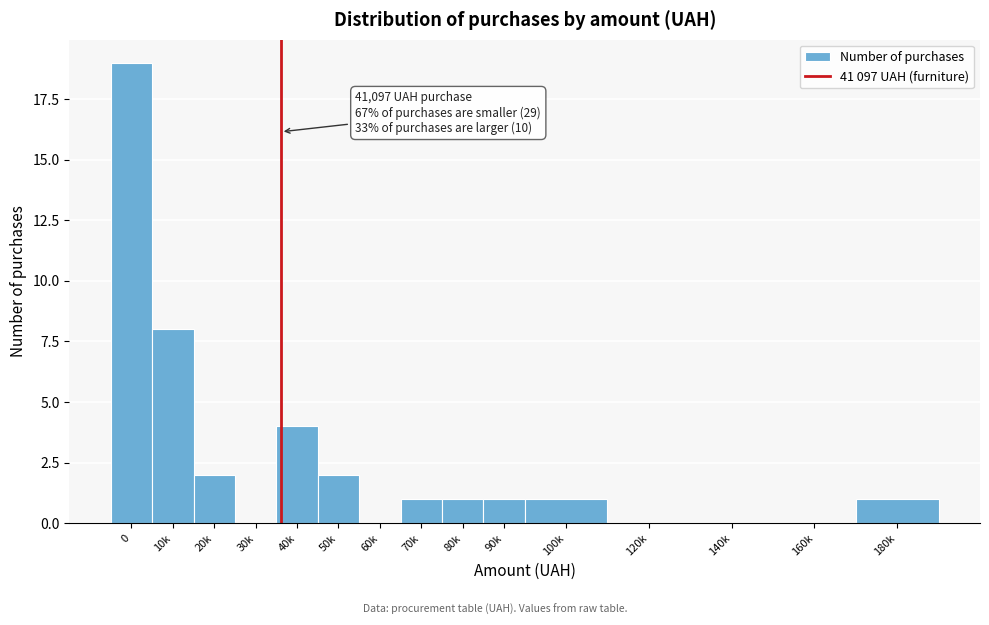

Reading left to right, list all the values displayed in this chart.

0=19	10k=8	20k=2	30k=0	40k=4	50k=2	60k=0	70k=1	80k=1	90k=1	100k=1	120k=0	140k=0	160k=0	180k=1